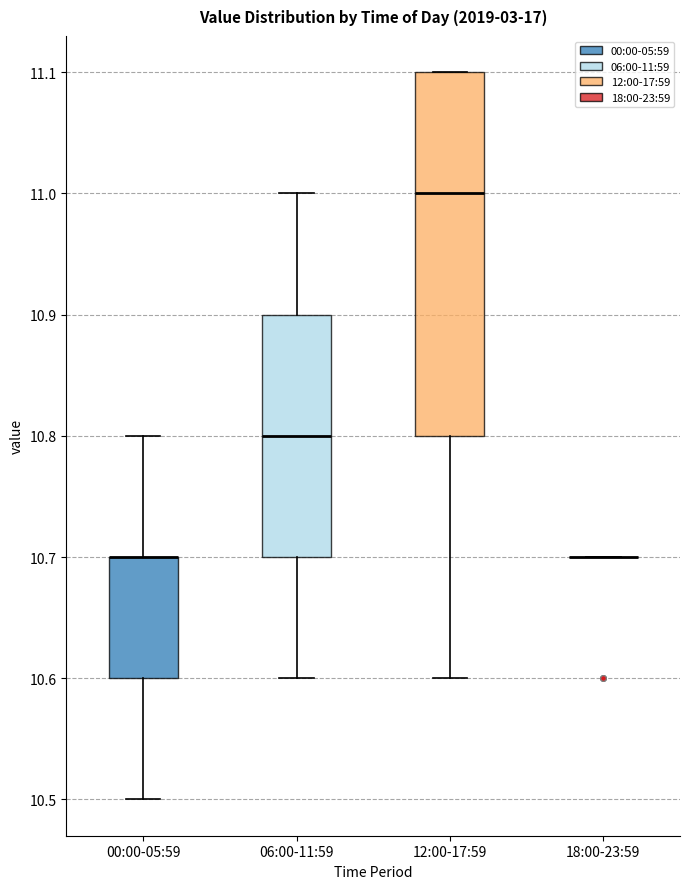

Comparing the boxes themselves (not the whiskers), which one is the tallest?

12:00-17:59